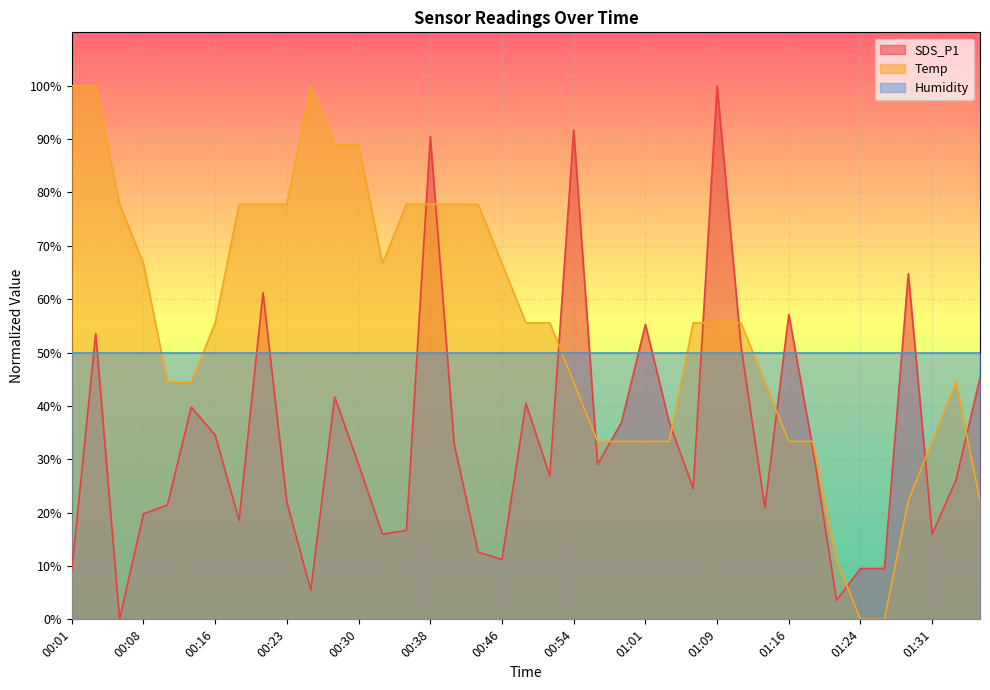

Which series ends up on top after the final intersection of SDS_P1 and Temp?

SDS_P1